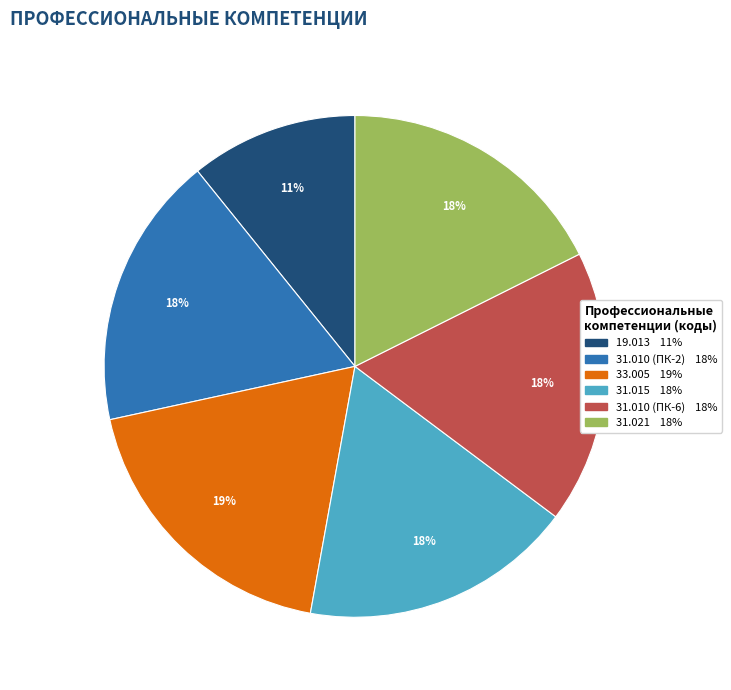

To the nearest percent, what is the difference between the largest and smallest slice percentages?

8%